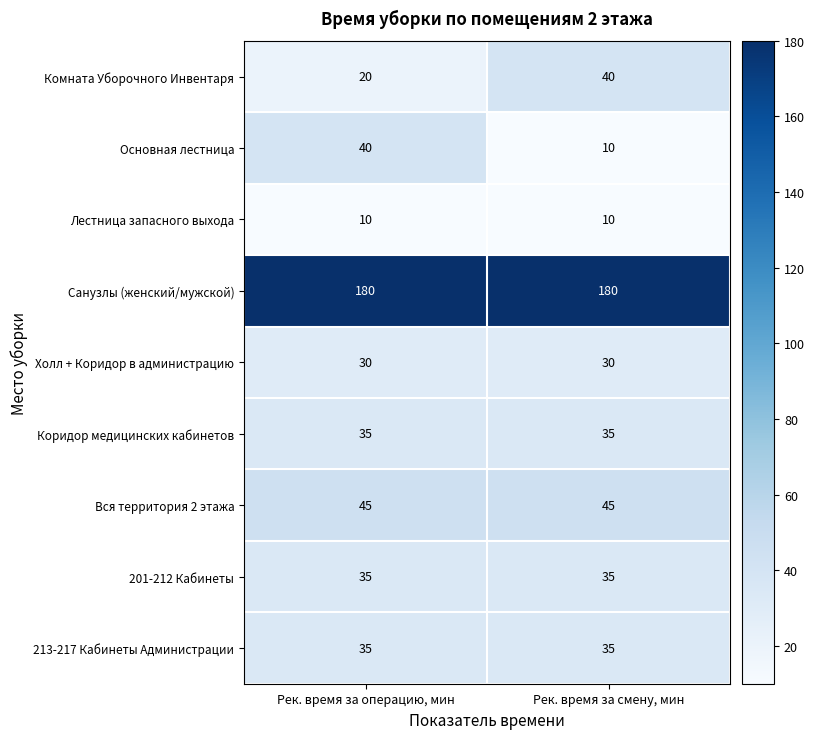

At how many categories does at least one series exceed 117?

2